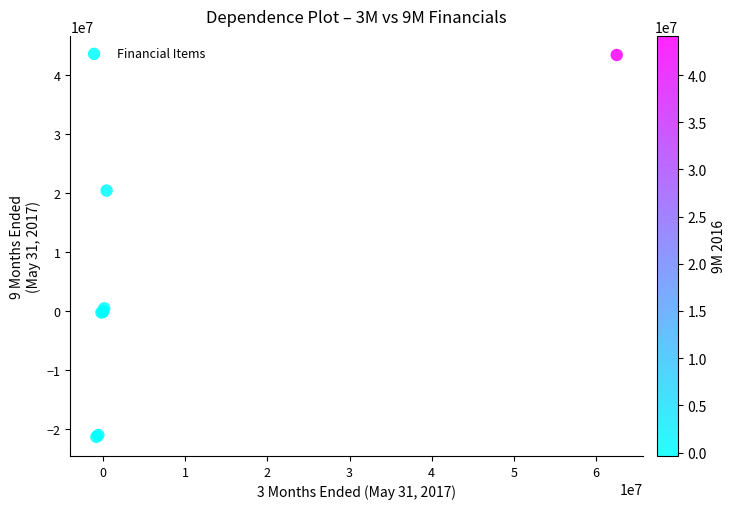

What Y value in the scatter plot is closest to 11063067?

20435257.0